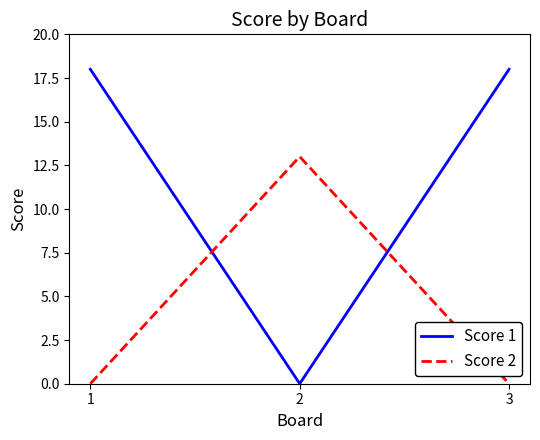

Reading right to left, extract all data points from this chart.

Score 1: 18	0	18
Score 2: 0	13	0